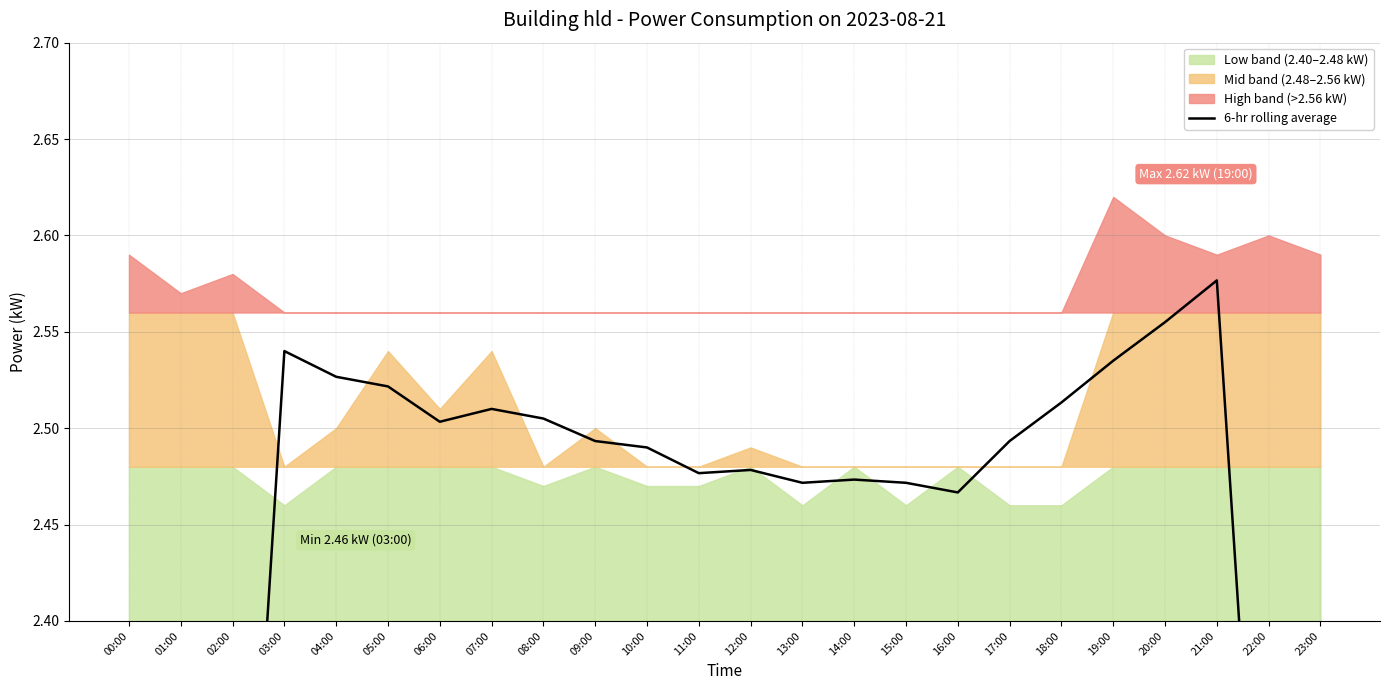

Count the number of values greater than 2.

21